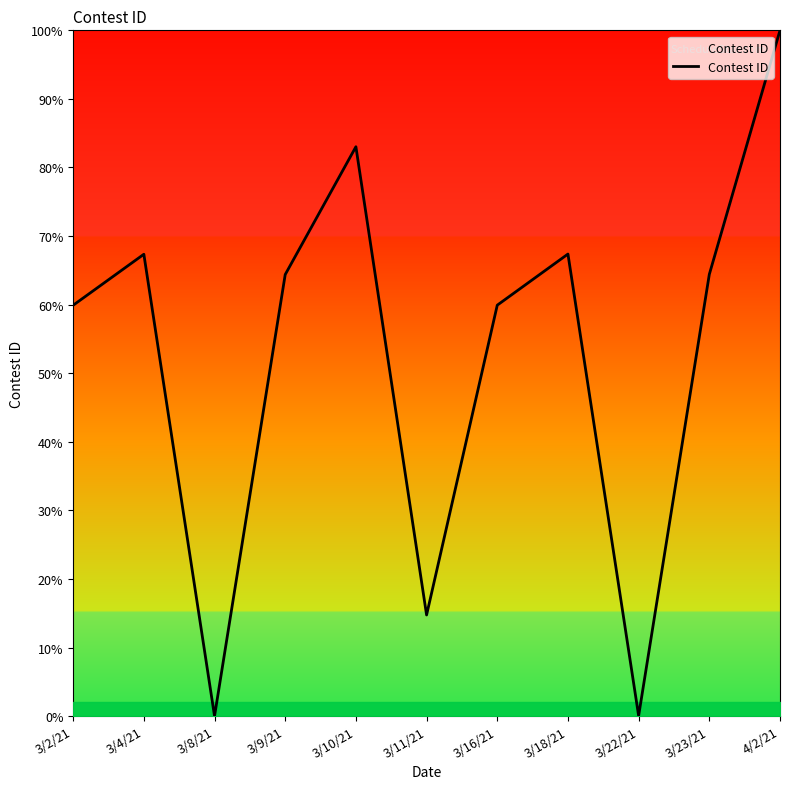

Where is the first local minimum?

3/8/21